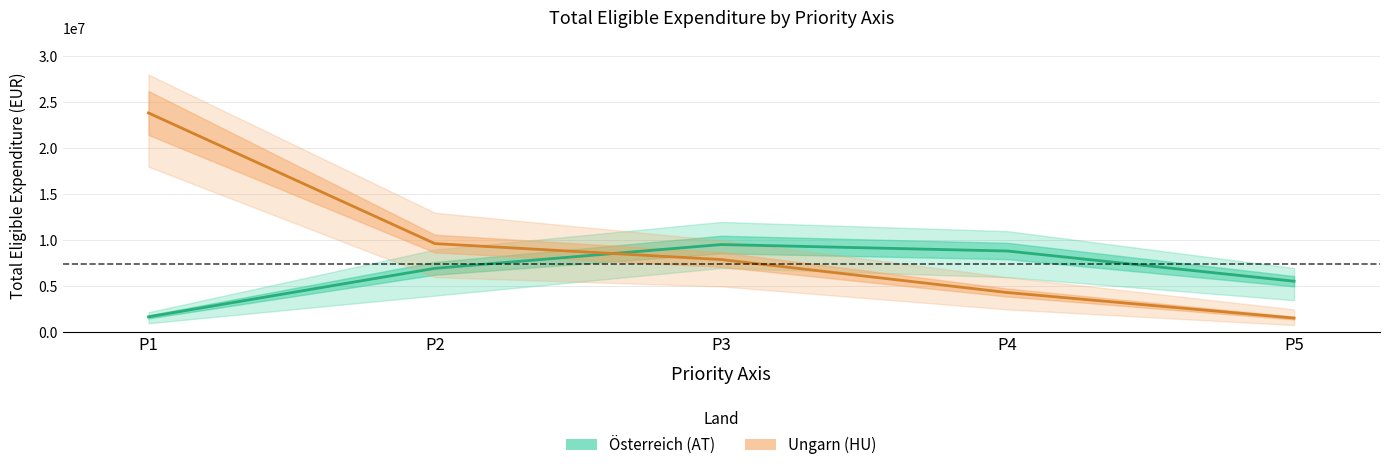

Where do Ungarn (HU) and Österreich (AT) first cross each other?

P2 and P3